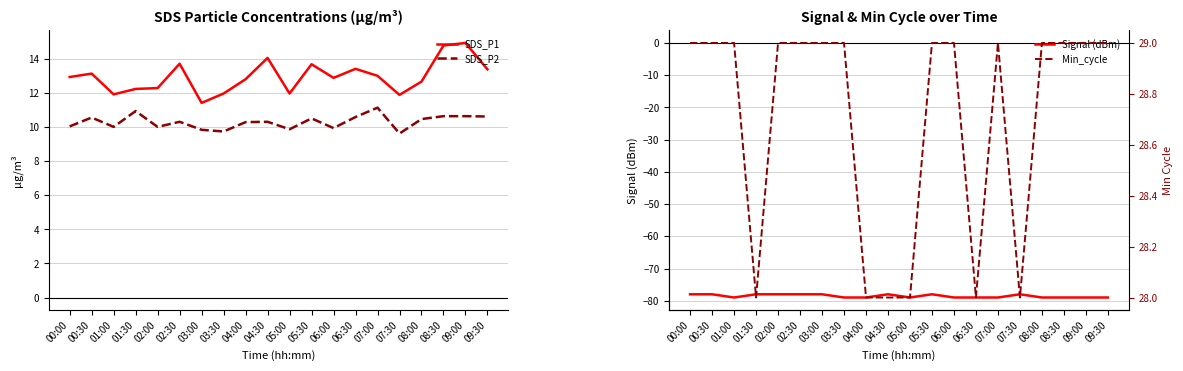

Where is Min_cycle nearest to the value 28?

01:30